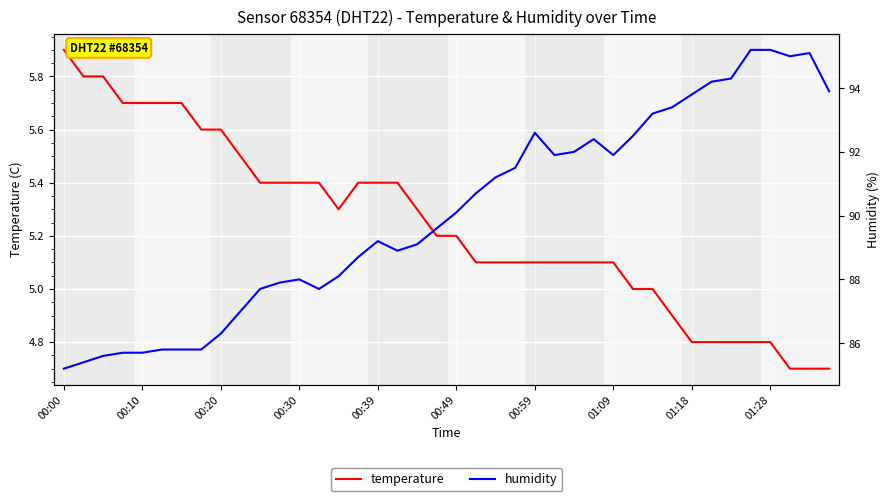

At how many categories does at least one series exceed 47?

40